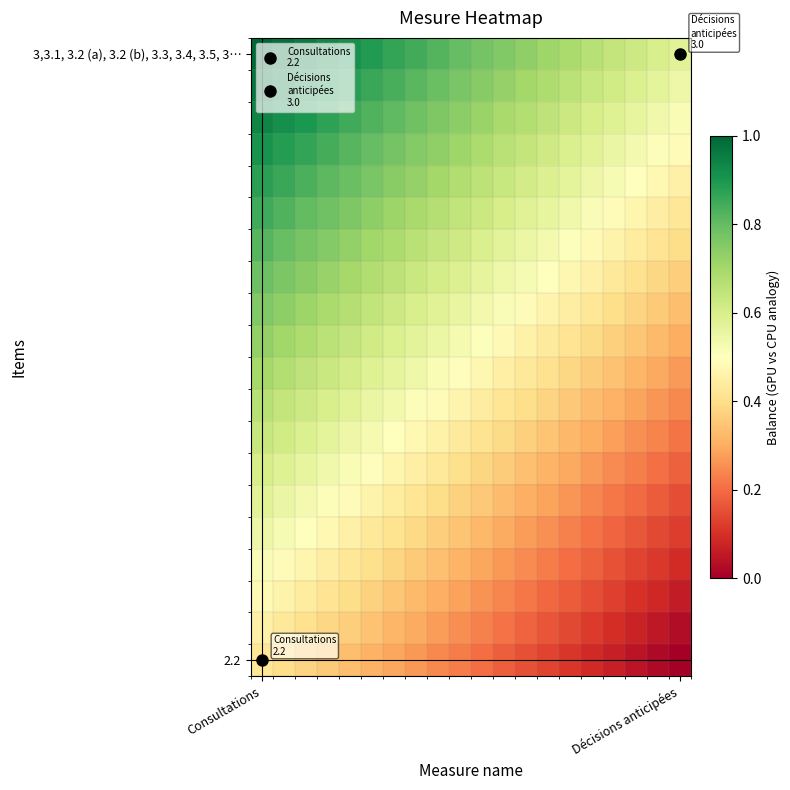

At how many categories does at least one series exceed 0?

20